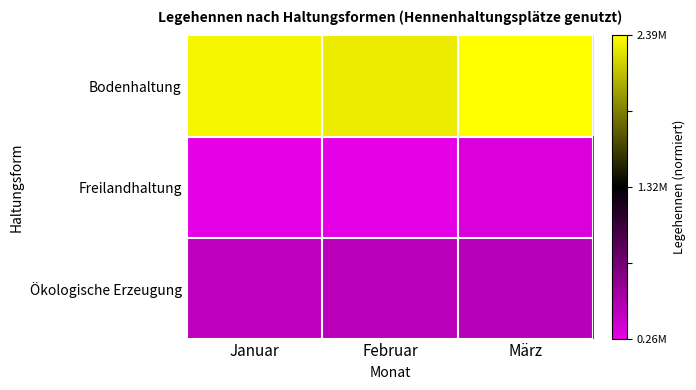

Reading left to right, list all the values displayed in this chart.

Bodenhaltung: Januar=1.0	Februar=0.9	März=1.0
Freilandhaltung: Januar=-1.0	Februar=-1.0	März=-1.0
Ökologische Erzeugung: Januar=-0.8	Februar=-0.8	März=-0.8